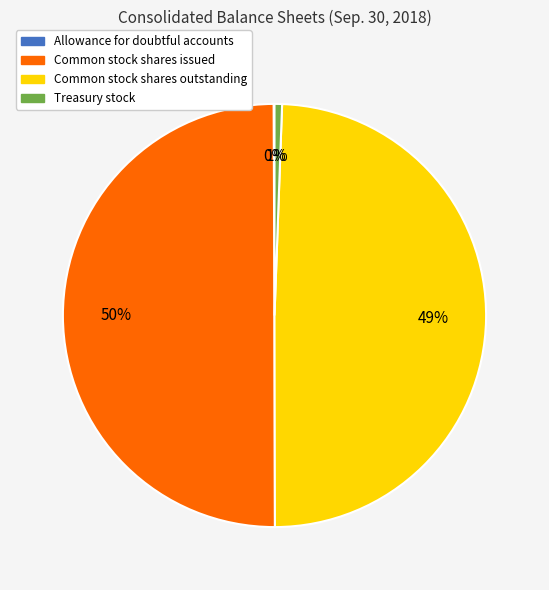

Between Treasury stock and Common stock shares outstanding, which is larger?

Common stock shares outstanding